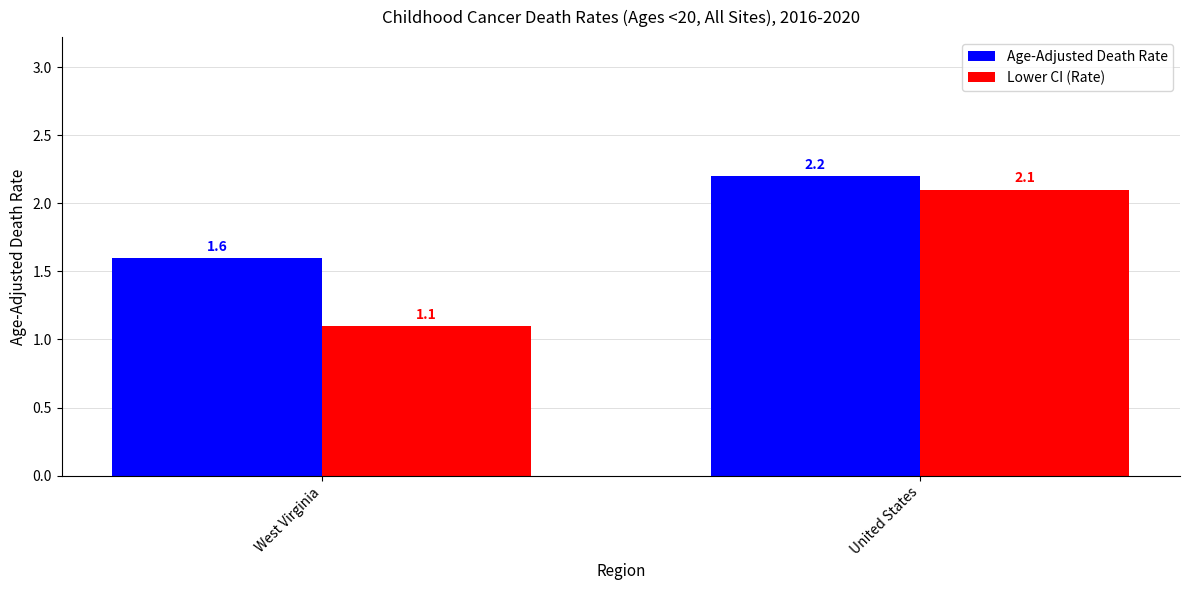

What is the total value across all series at United States?

4.3